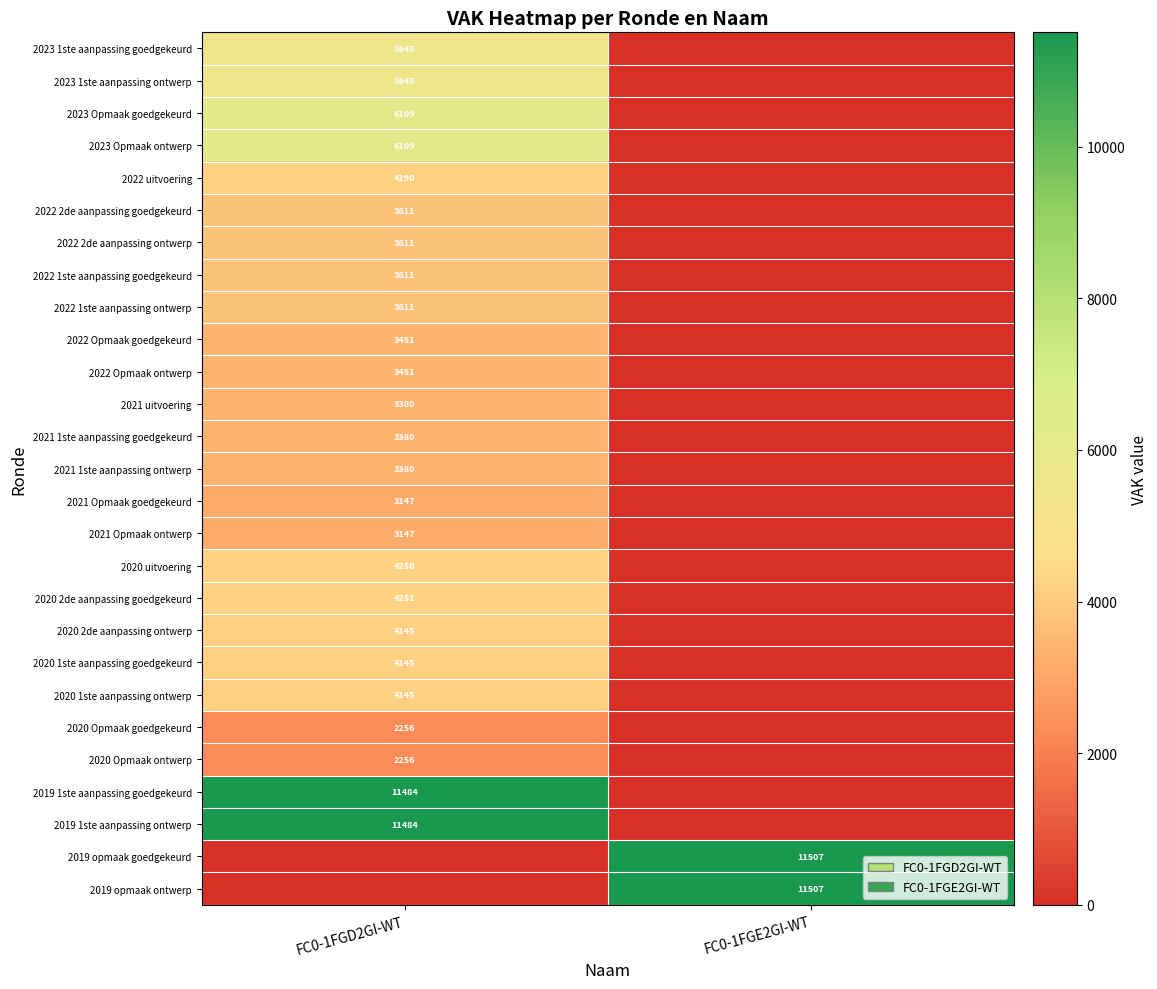

True or false: 2020 2de aanpassing goedgekeurd has a value of 1955 at FC0-1FGD2GI-WT.

False